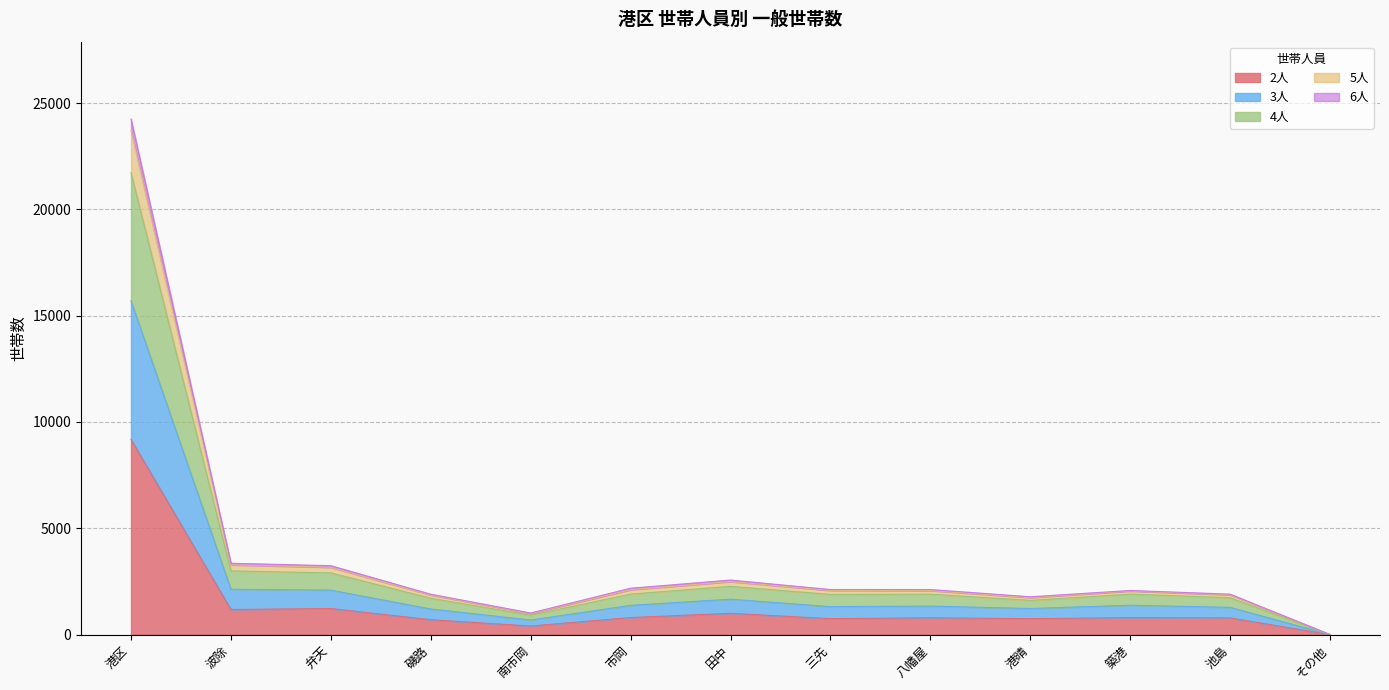

Where is the first local minimum for 4人?

南市岡